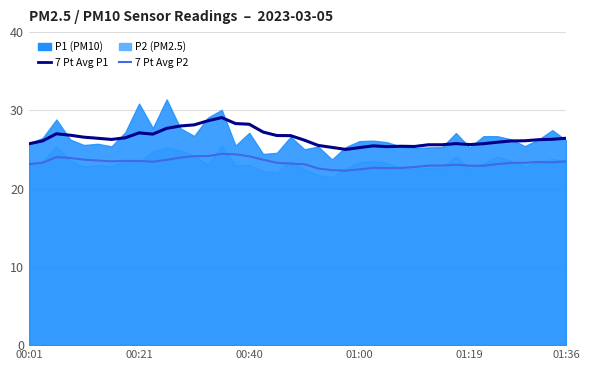

The 7 Pt Avg P2 series shows 11.4 at 33. True or false?

False